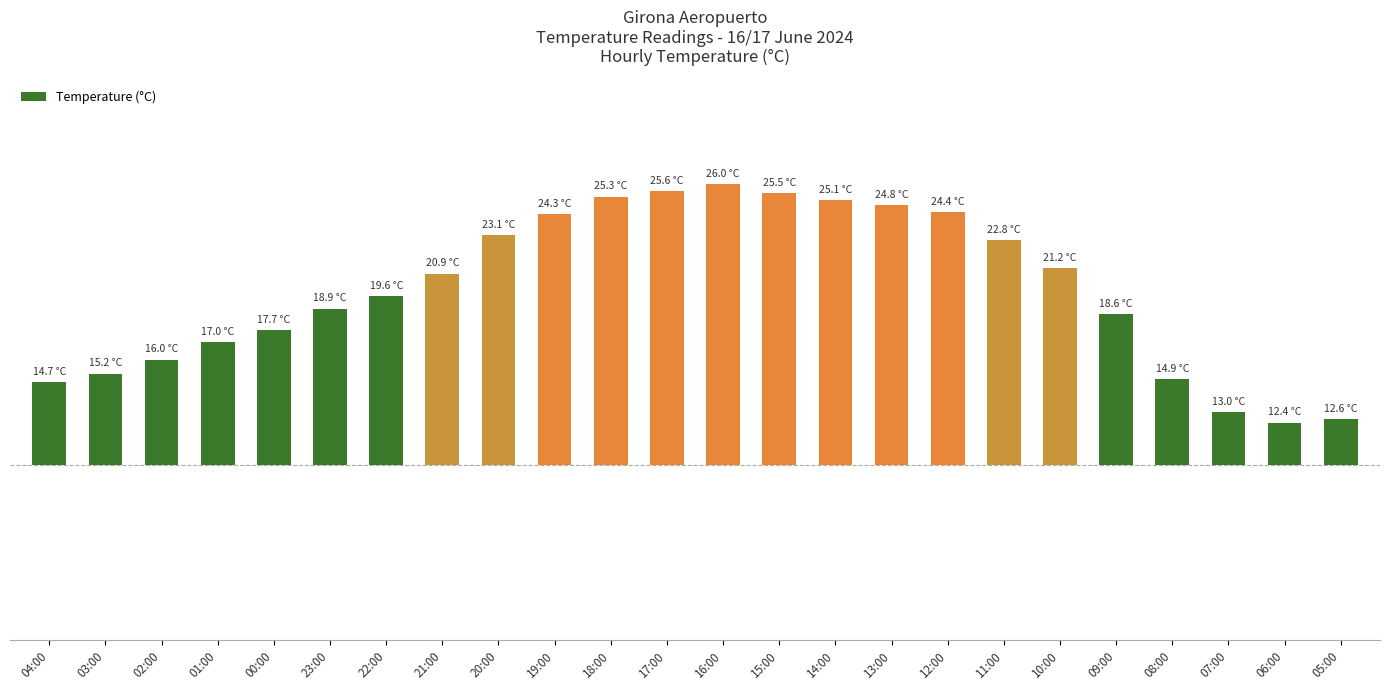

The value at 18:00 is 8.5. True or false?

False